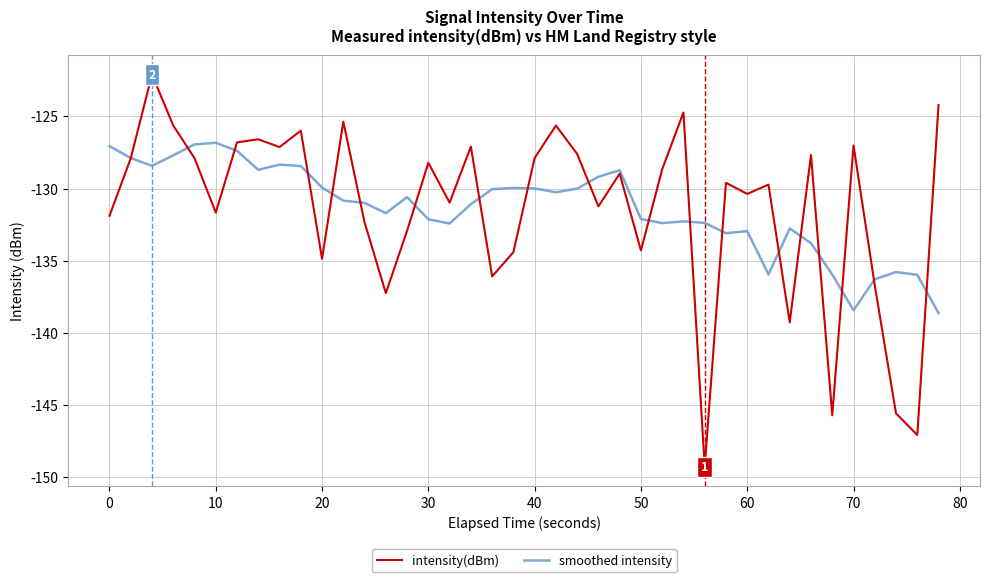

In intensity(dBm), how many points are lower than both neighbors (excluding endpoints)?

13